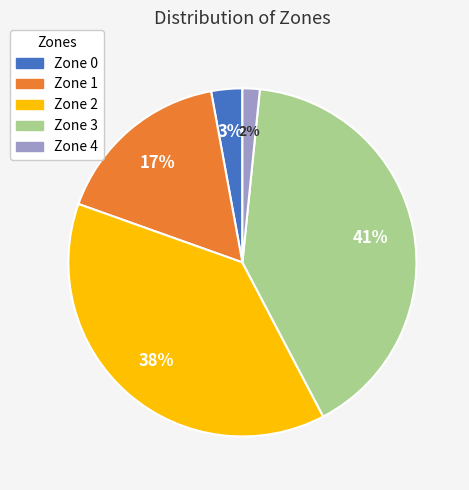

What is the largest slice in the pie chart?

Zone 3